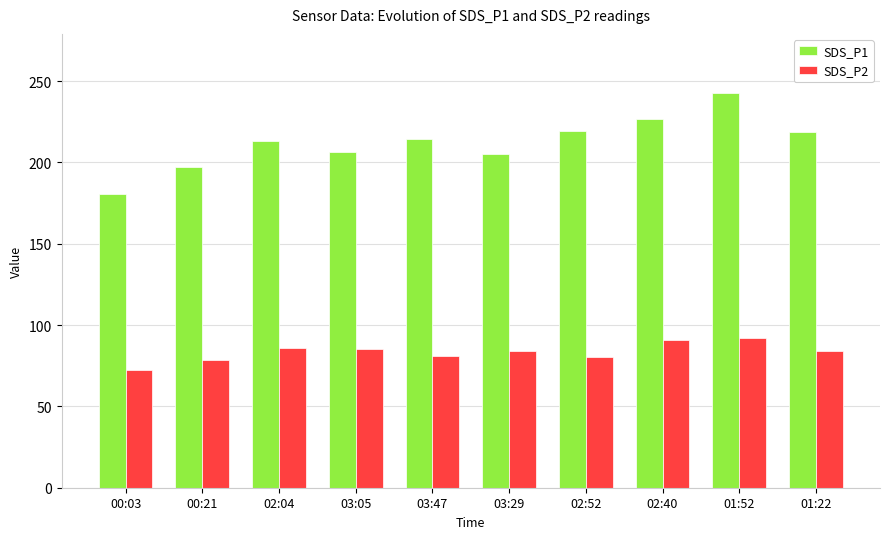

Is the value of SDS_P1 at 03:29 greater than the value of SDS_P2 at 02:04?

Yes